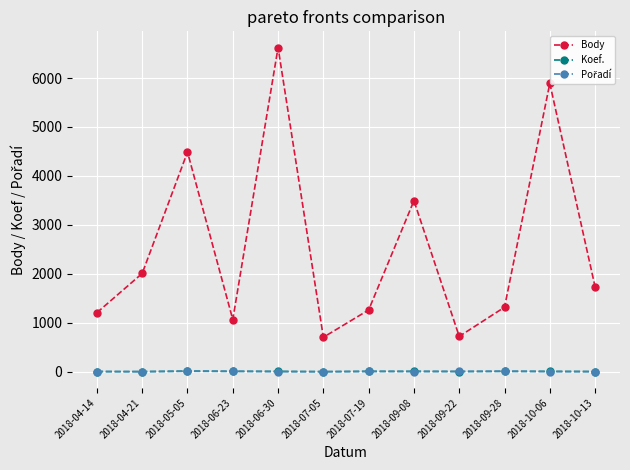

True or false: Koef. and Body intersect in this chart.

False